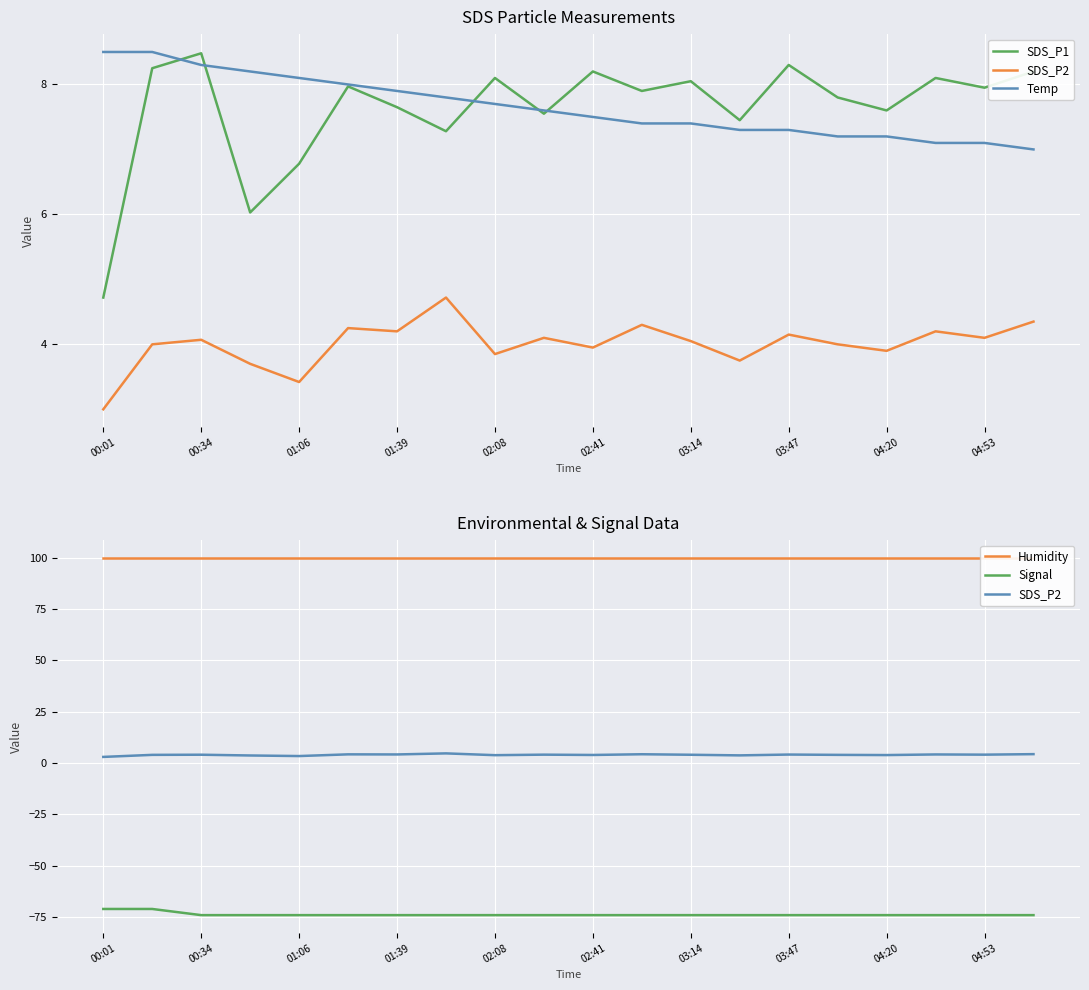

What is the spread (max minus min) of values at 17?

173.9